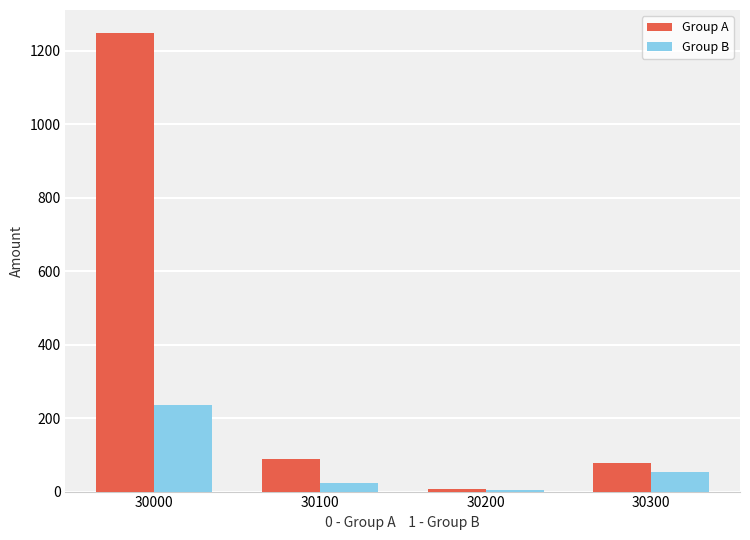

Which category has the highest value across all series?

30000